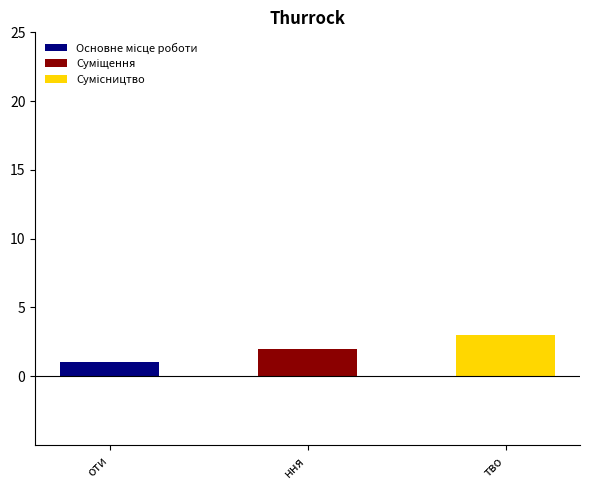

Are the bars horizontal?

No